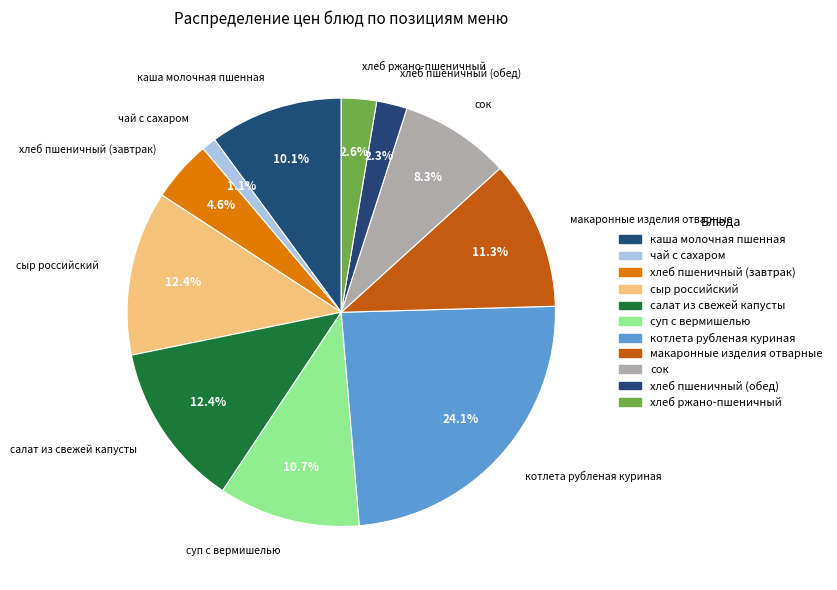

Count the number of slices in the pie.

11